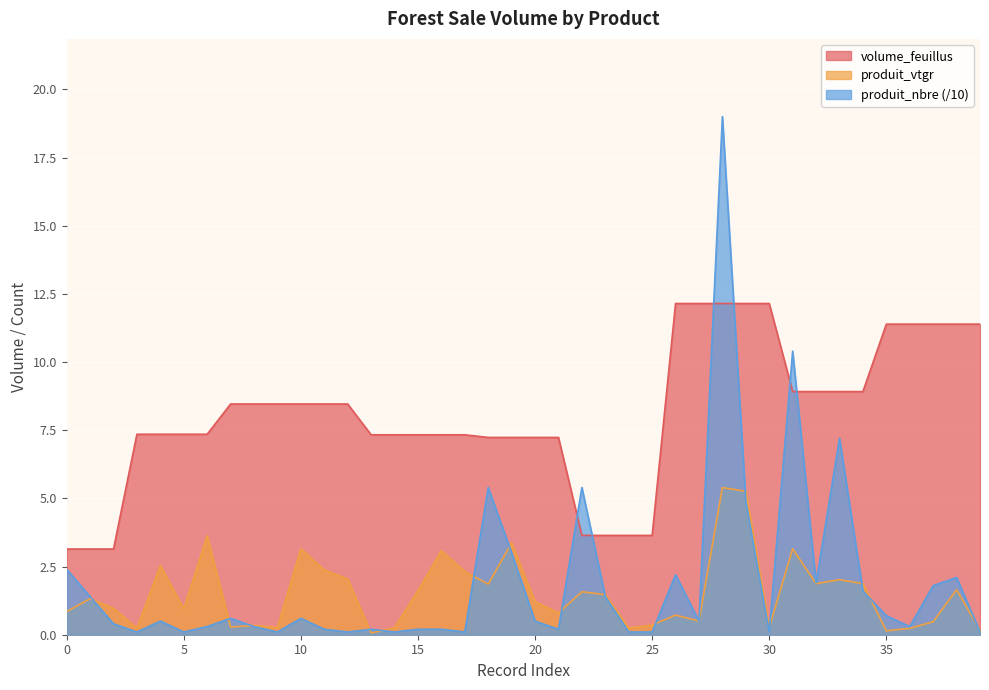

List the series in order of their peak value, lowest first.

produit_vtgr, volume_feuillus, produit_nbre (/10)